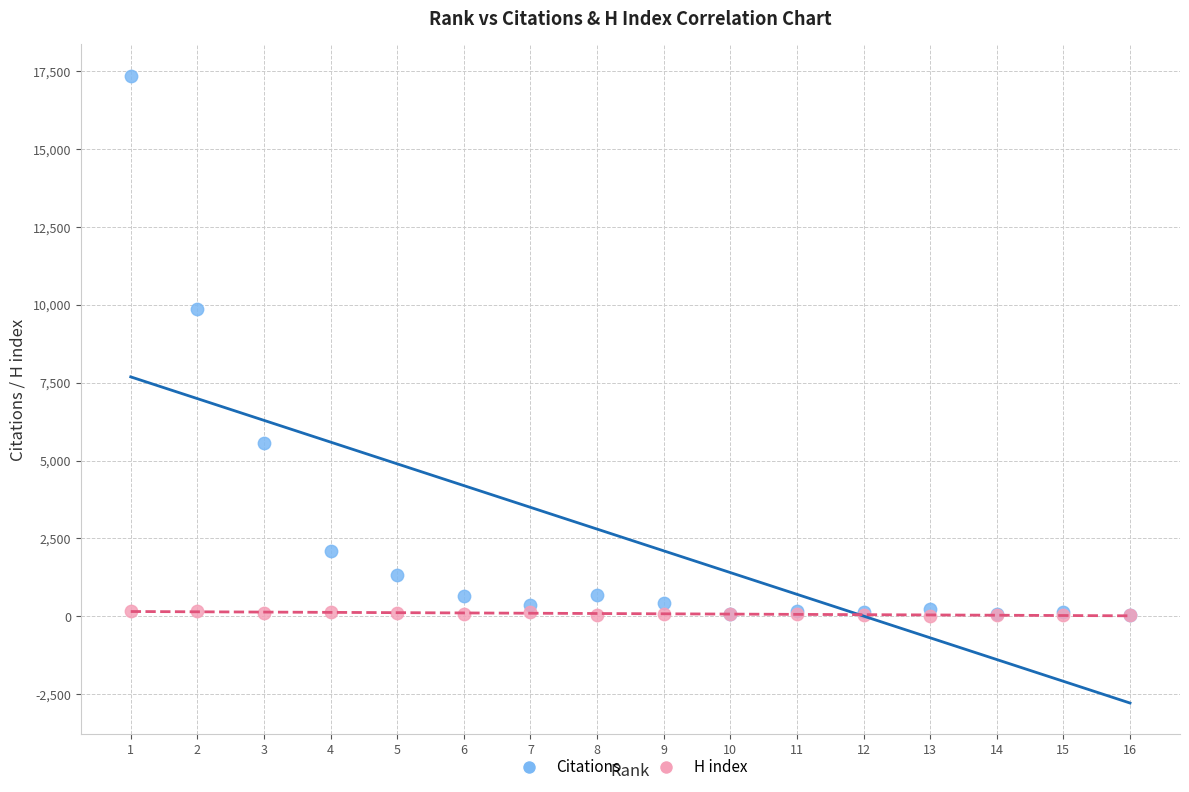

In the Citations series, what Y value is closest to 8702?

9872